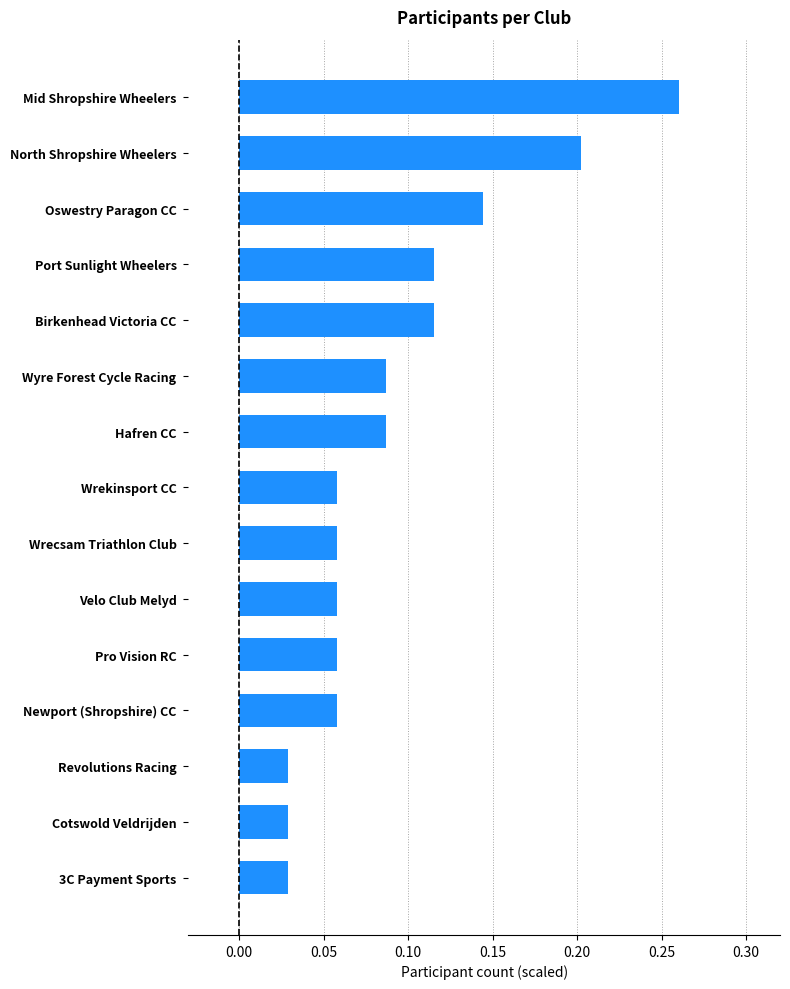

What is the label of the 7th bar from the top?

Hafren CC